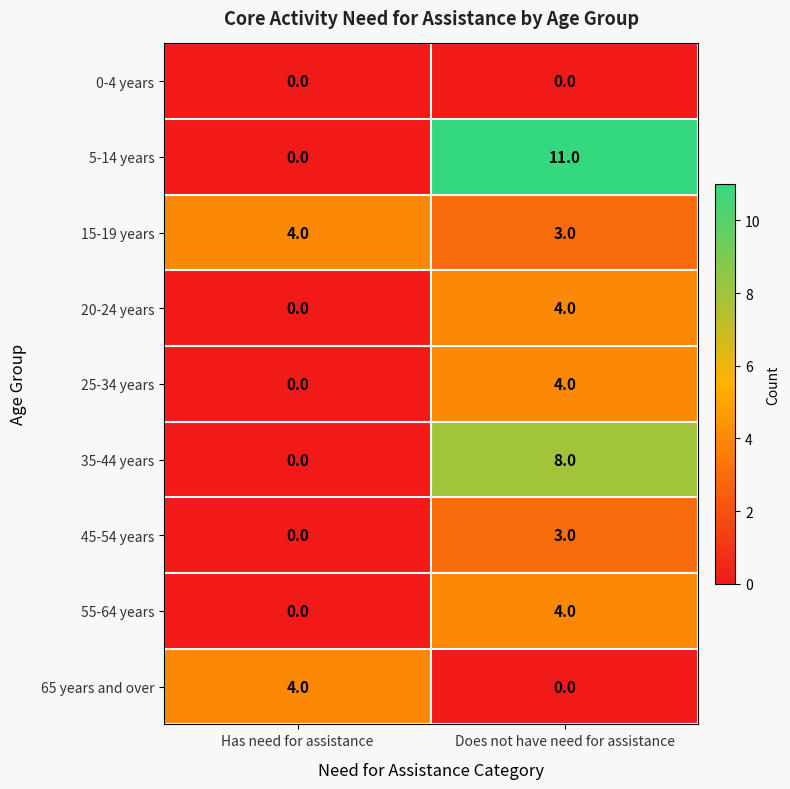

Reading left to right, list all the values displayed in this chart.

0-4 years: 0	0
5-14 years: 0	11
15-19 years: 4	3
20-24 years: 0	4
25-34 years: 0	4
35-44 years: 0	8
45-54 years: 0	3
55-64 years: 0	4
65 years and over: 4	0